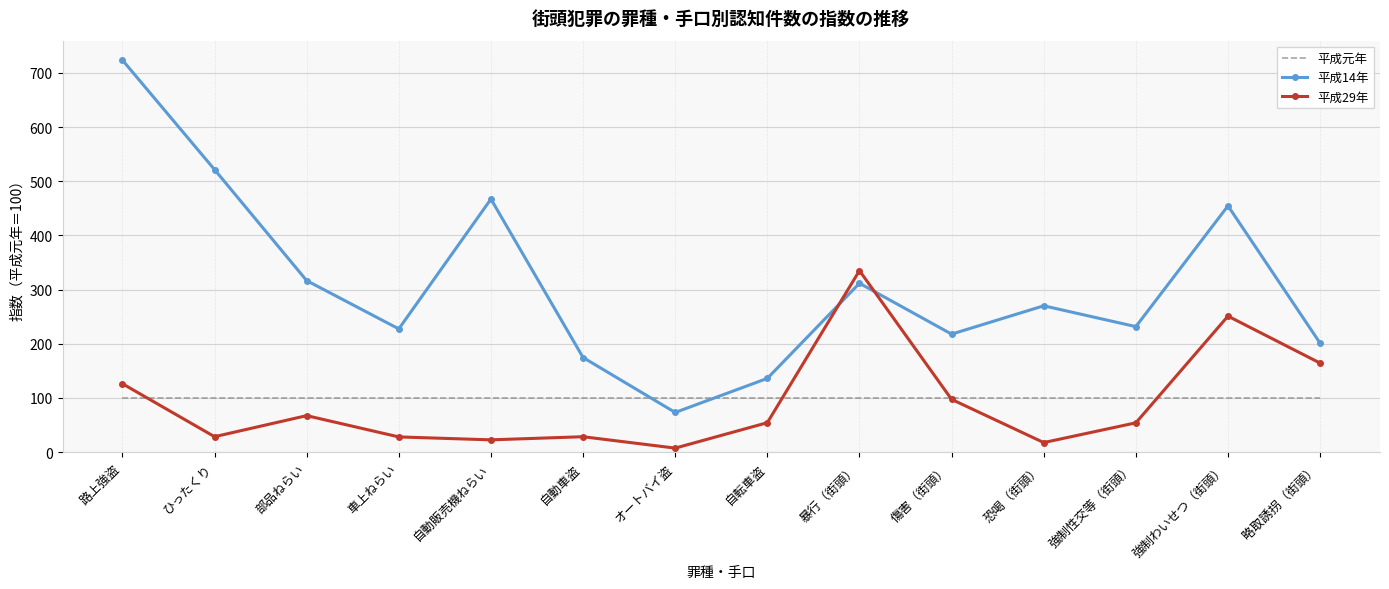

What is the maximum value for 平成29年?

335.1